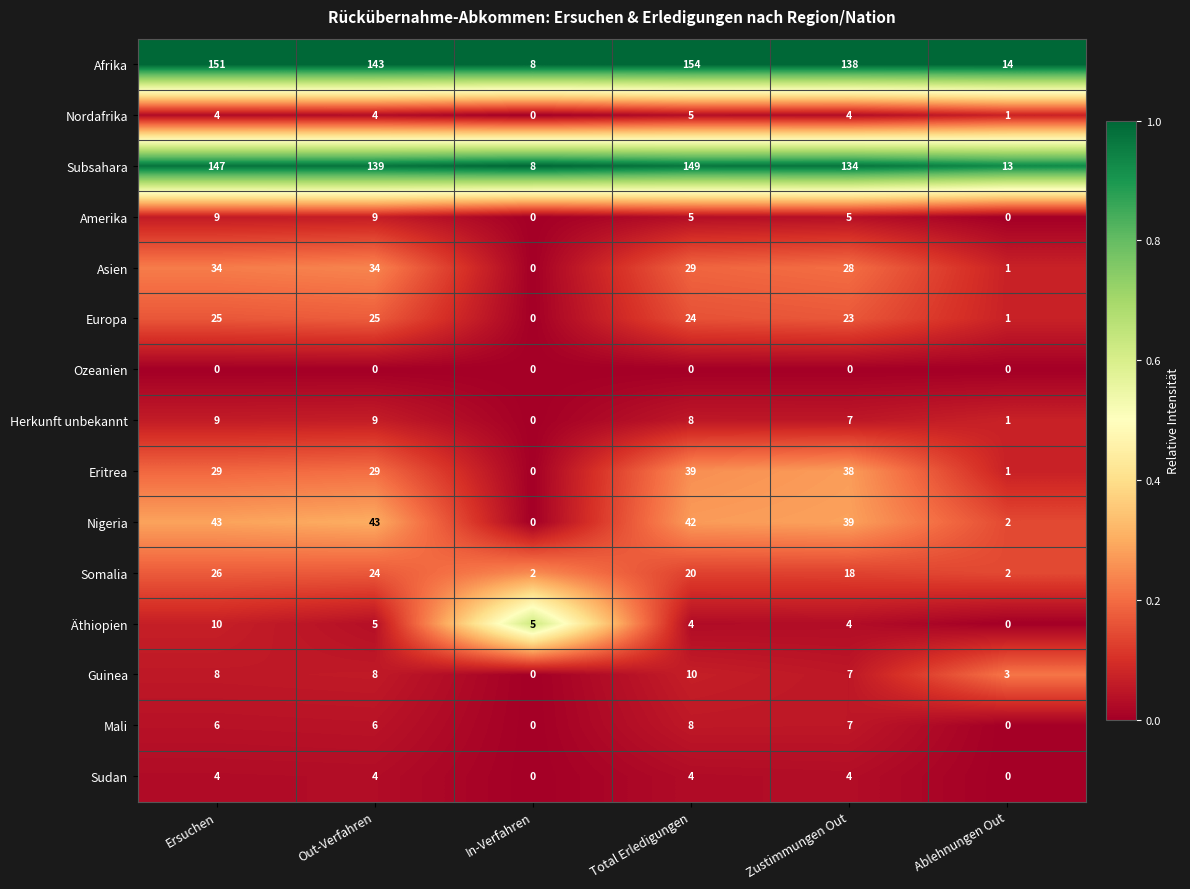

What is the average value of the Sudan series?

3